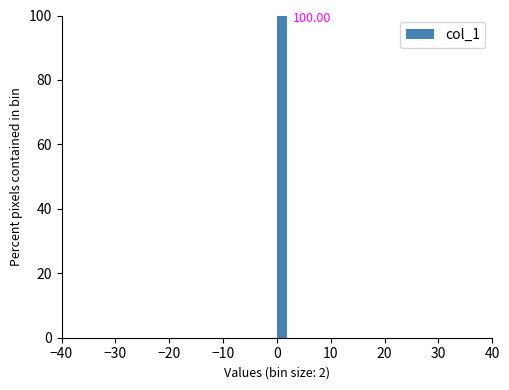

Read against the x-axis, roughly where is the centre of the tallest bar?

1